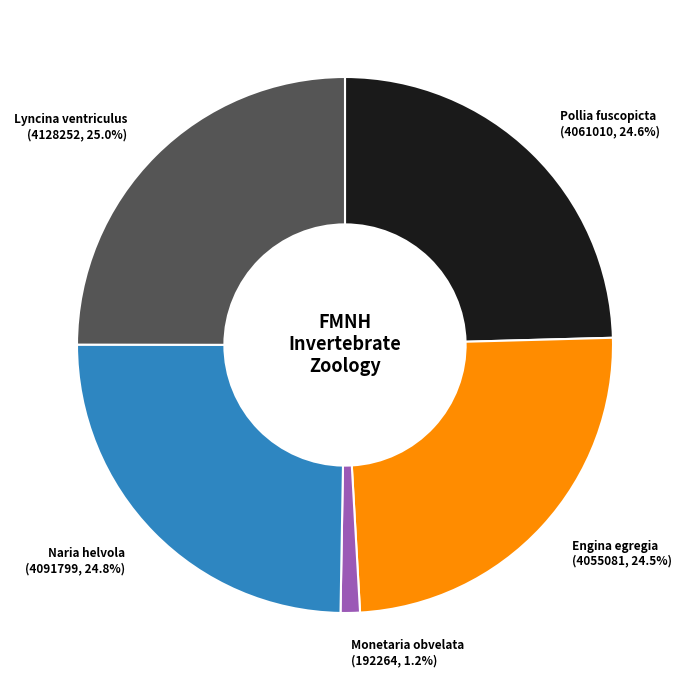

To the nearest percent, what is the difference between the largest and smallest slice percentages?

24%